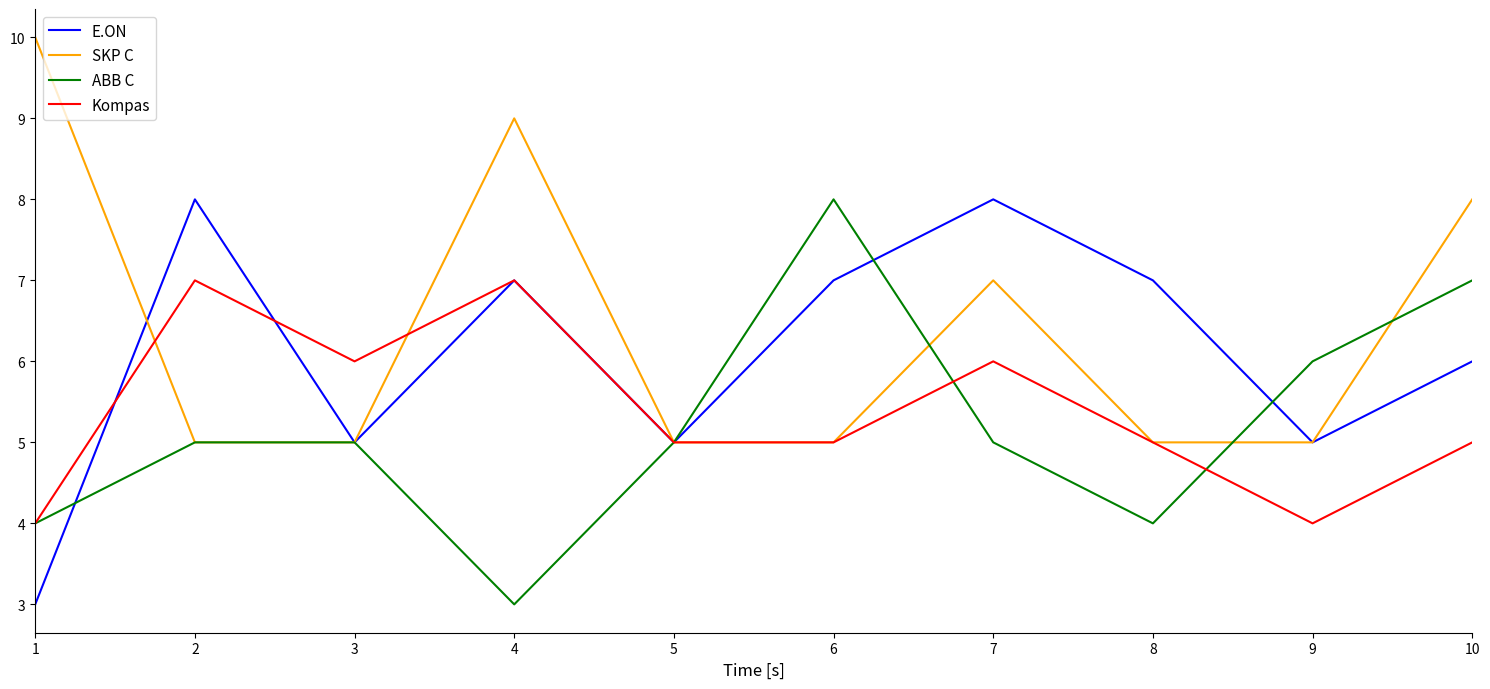

True or false: Kompas has a value of 6 at 3.

True